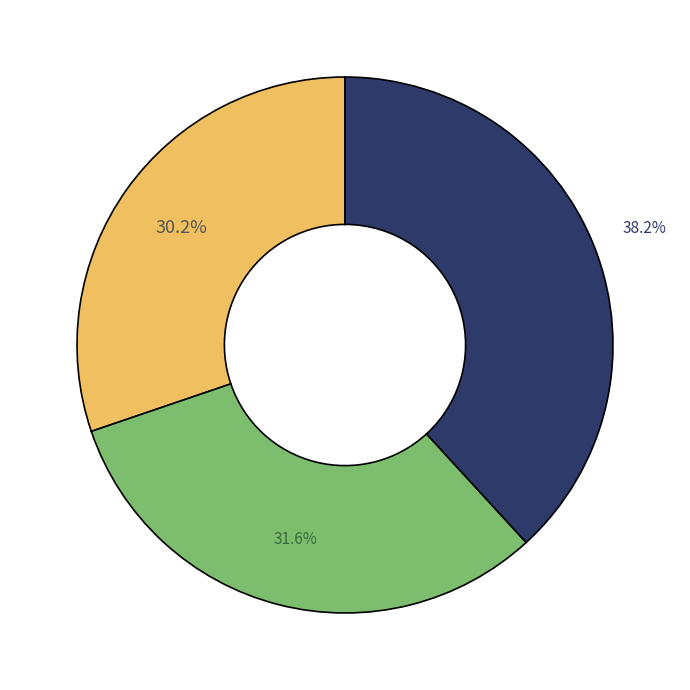

Does any single category account for the majority?

No